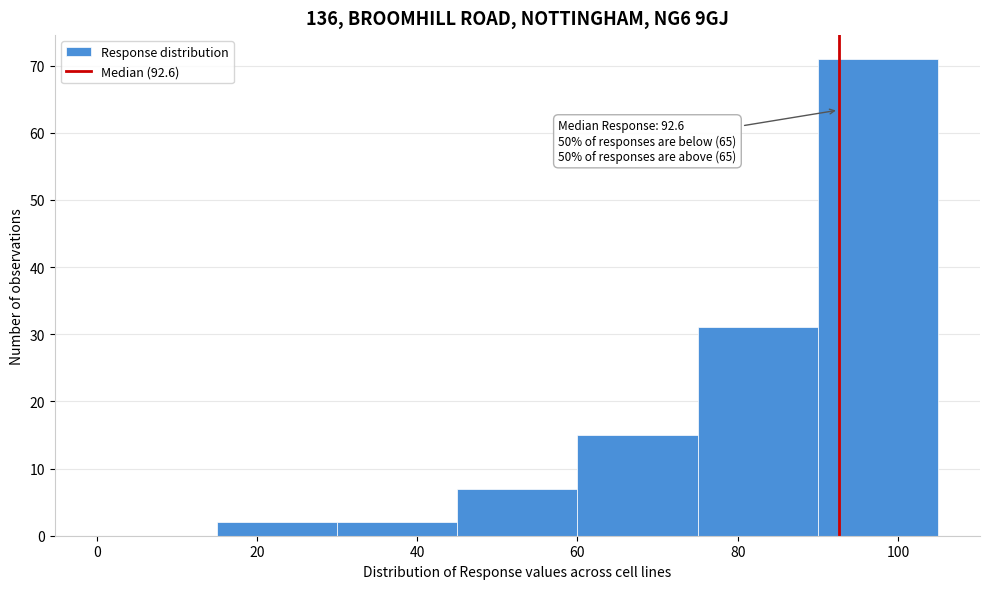

Which range on the x-axis has the tallest bar?

90 to 105